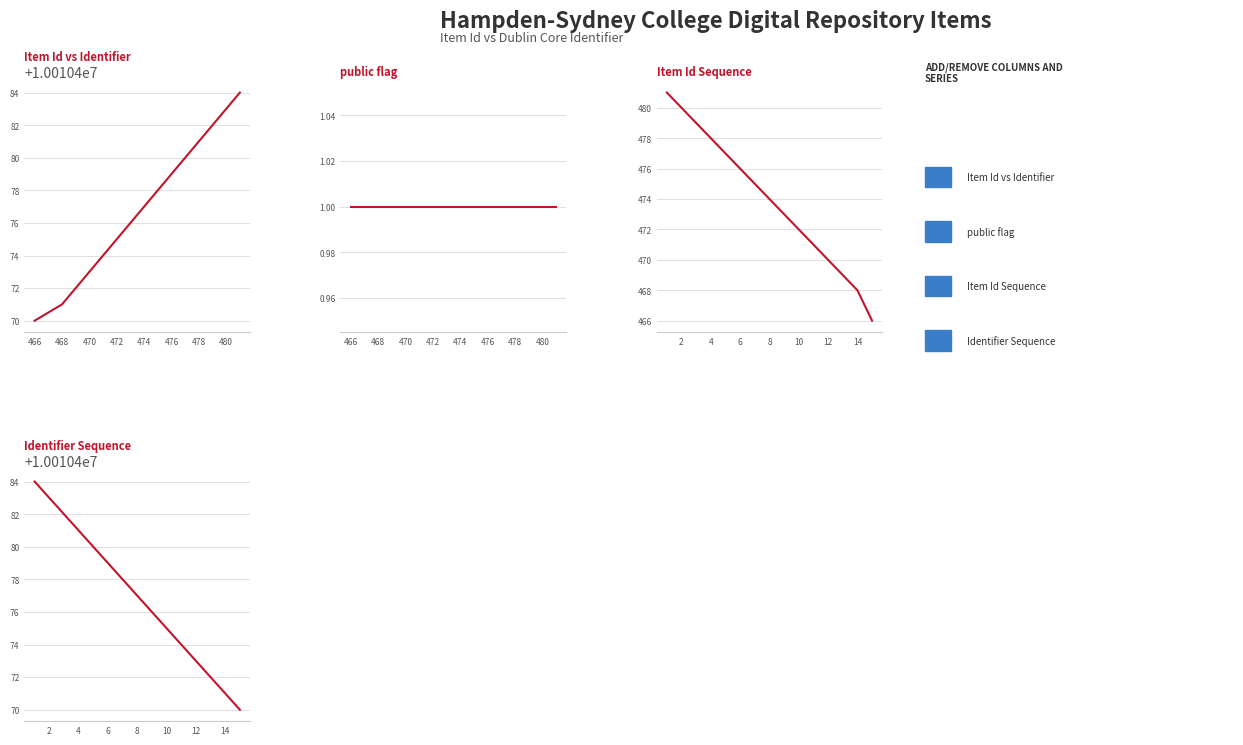

Does the chart display data point markers on the line(s)?

No